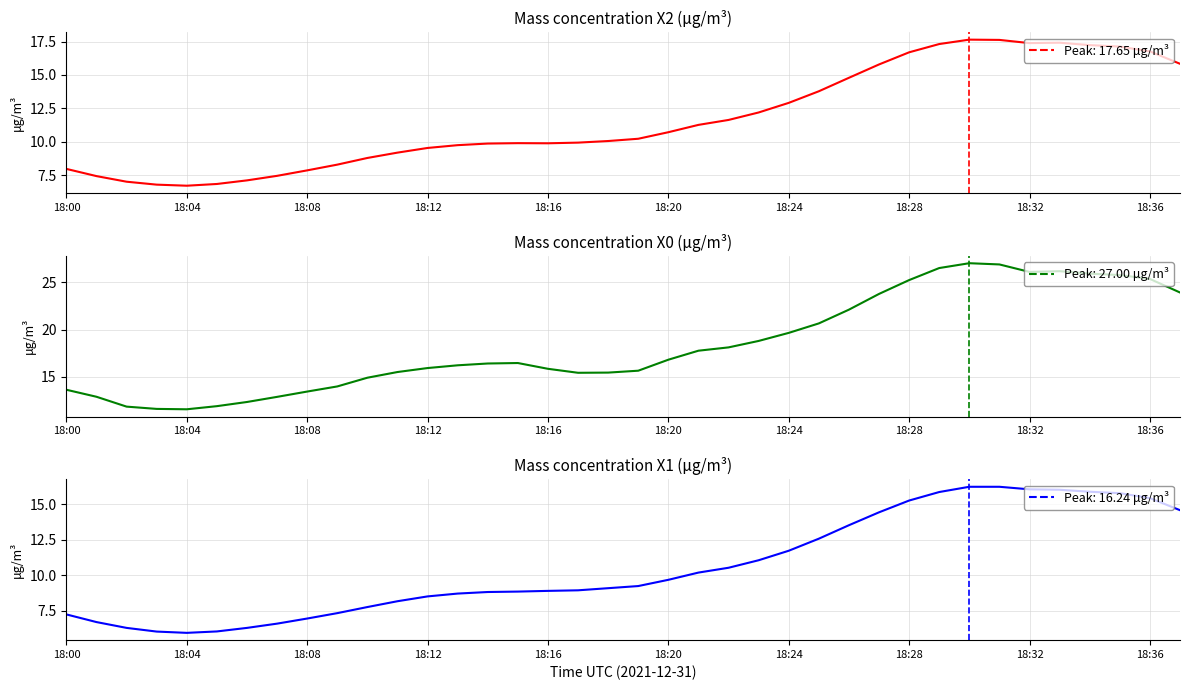

Is the value of X2_M11 (μg/m³) at 18:24 greater than the value of X1_M11 (μg/m³) at 18:08?

Yes